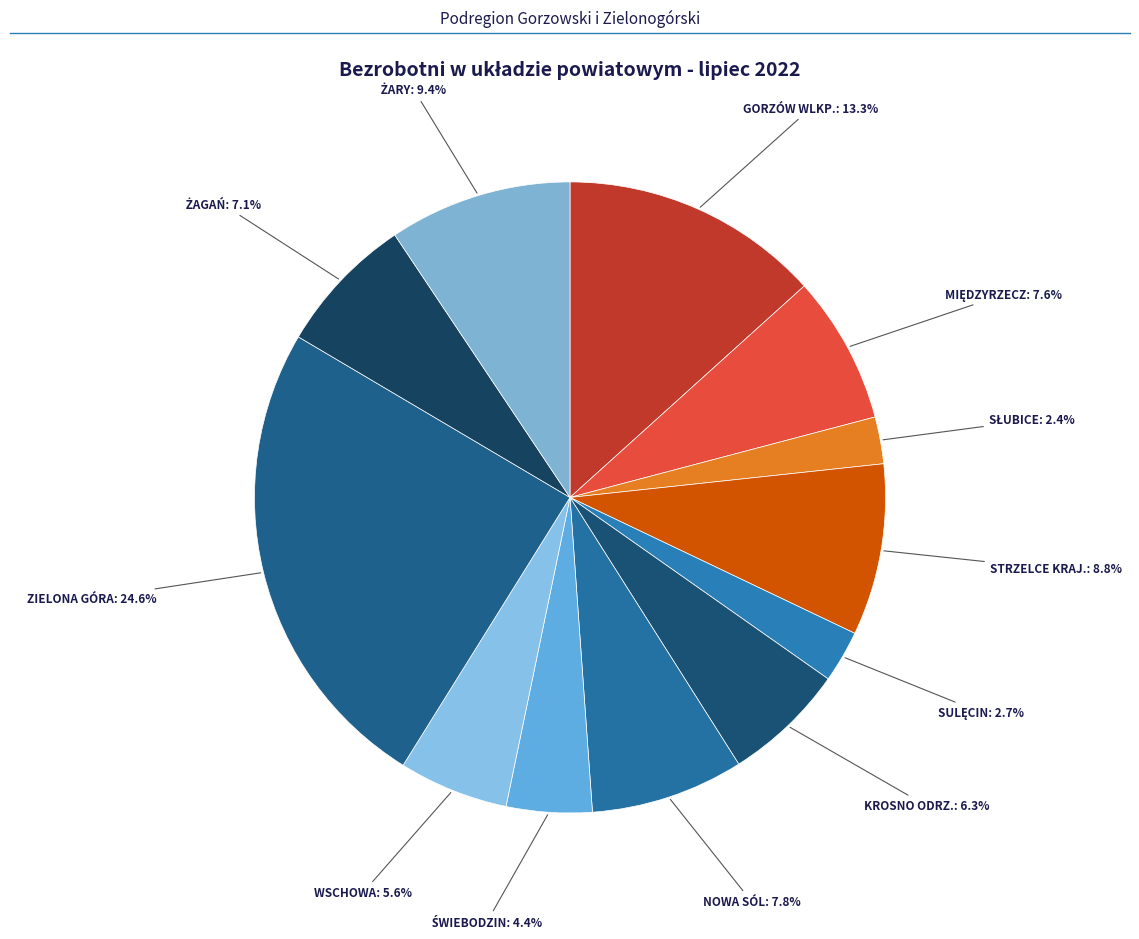

To the nearest percent, what is the difference between the largest and smallest slice percentages?

22%